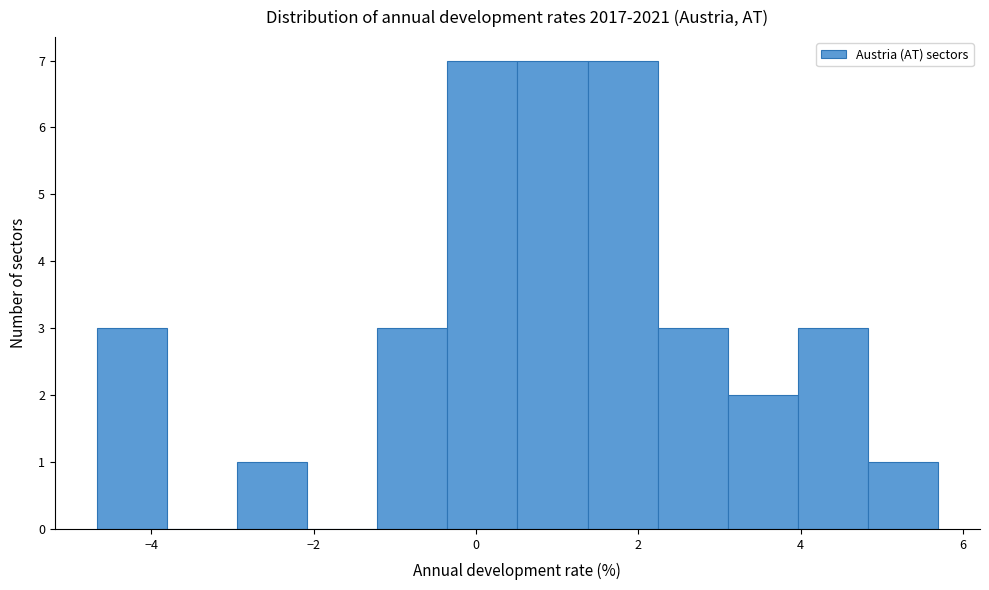

What is the height of the bar covering -3.0 to -2.0 on the x-axis? Neither the bar edges nor the heights are printed on the chart, so give them approximately, as read against the axes.

1